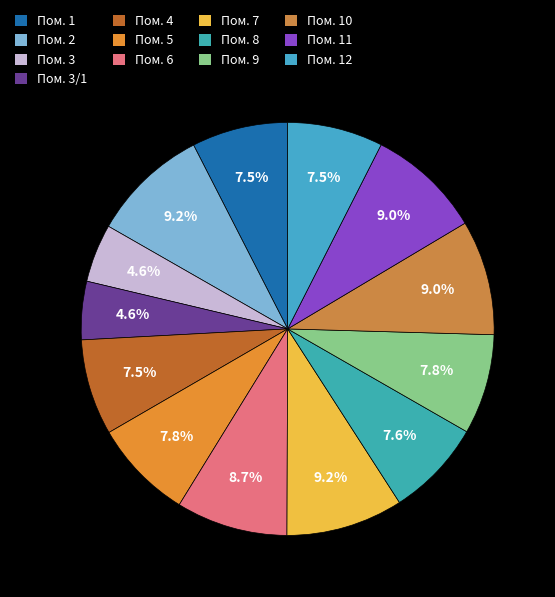

Count the number of slices in the pie.

13